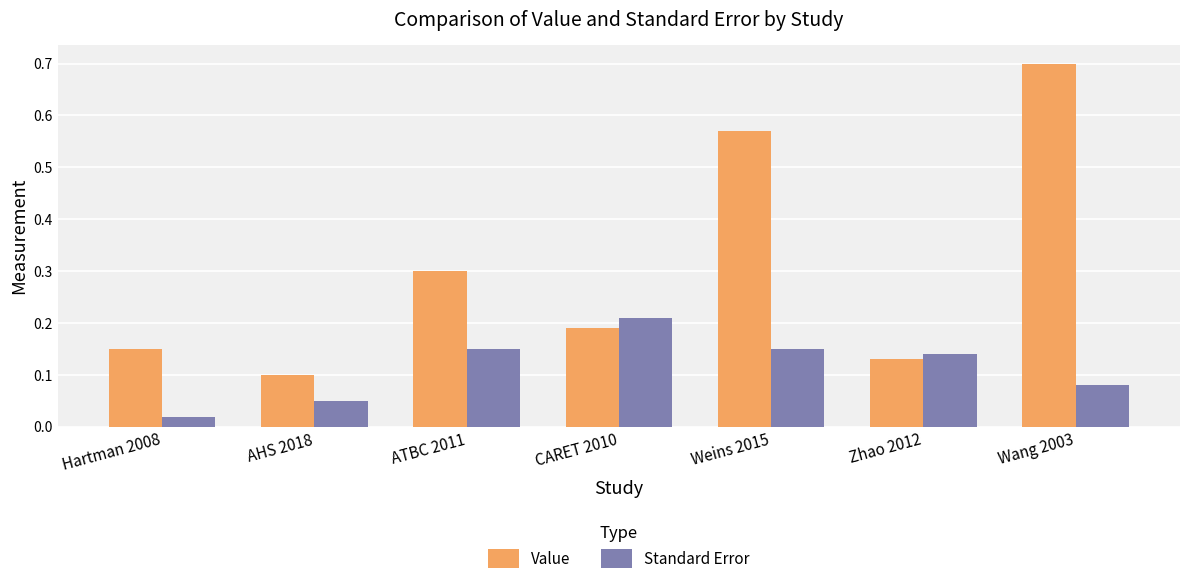

What is the label of the 1st bar from the left?

Hartman 2008